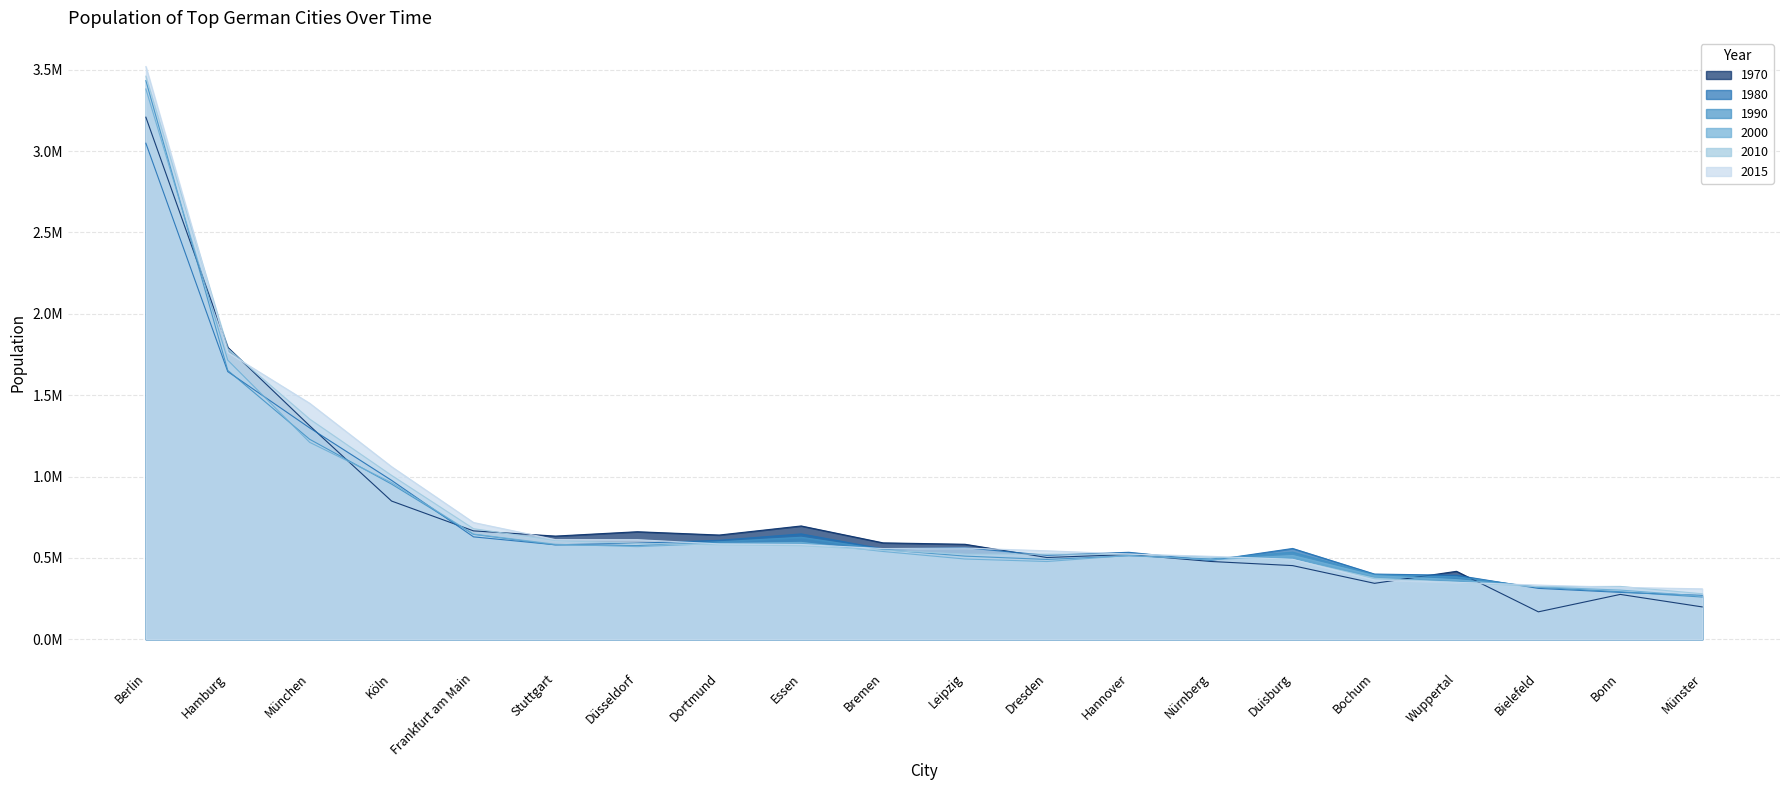

Reading left to right, extract all data points from this chart.

1970: Berlin=3208719	Hamburg=1793640	München=1311978	Köln=849451	Frankfurt am Main=666179	Stuttgart=634202	Düsseldorf=660963	Dortmund=640642	Essen=696419	Bremen=592533	Leipzig=583885	Dresden=502432	Hannover=521003	Nürnberg=478181	Duisburg=452721	Bochum=343809	Wuppertal=417694	Bielefeld=168609	Bonn=275722	Münster=198878
1980: Berlin=3048759	Hamburg=1645095	München=1298941	Köln=976694	Frankfurt am Main=629375	Stuttgart=580648	Düsseldorf=590479	Dortmund=608297	Essen=647643	Bremen=555118	Leipzig=562480	Dresden=516225	Hannover=534623	Nürnberg=484405	Duisburg=558089	Bochum=400757	Wuppertal=393381	Bielefeld=312708	Bonn=288148	Münster=269696
1990: Berlin=3433695	Hamburg=1652363	München=1229026	Köln=953551	Frankfurt am Main=644865	Stuttgart=579988	Düsseldorf=575794	Dortmund=599055	Essen=626973	Bremen=551219	Leipzig=511079	Dresden=490571	Hannover=513010	Nürnberg=493692	Duisburg=535447	Bochum=396486	Wuppertal=383660	Bielefeld=319037	Bonn=292234	Münster=259438
2000: Berlin=3382169	Hamburg=1715392	München=1210223	Köln=962884	Frankfurt am Main=646550	Stuttgart=583874	Düsseldorf=569364	Dortmund=588994	Essen=595243	Bremen=539403	Leipzig=493208	Dresden=477807	Hannover=515001	Nürnberg=488400	Duisburg=514915	Bochum=391147	Wuppertal=366434	Bielefeld=321758	Bonn=302247	Münster=265609
2010: Berlin=3460725	Hamburg=1786448	München=1353186	Köln=1007119	Frankfurt am Main=679664	Stuttgart=606588	Düsseldorf=588735	Dortmund=580444	Essen=574635	Bremen=547340	Leipzig=522883	Dresden=523058	Hannover=522686	Nürnberg=505664	Duisburg=489559	Bochum=374737	Wuppertal=349721	Bielefeld=323270	Bonn=324899	Münster=279803
2015: Berlin=3520031	Hamburg=1762791	München=1450381	Köln=1060582	Frankfurt am Main=717624	Stuttgart=612441	Düsseldorf=612178	Dortmund=586181	Essen=582624	Bremen=557464	Leipzig=560472	Dresden=543825	Hannover=523642	Nürnberg=509975	Duisburg=491231	Bochum=364742	Wuppertal=350046	Bielefeld=333090	Bonn=318809	Münster=310039